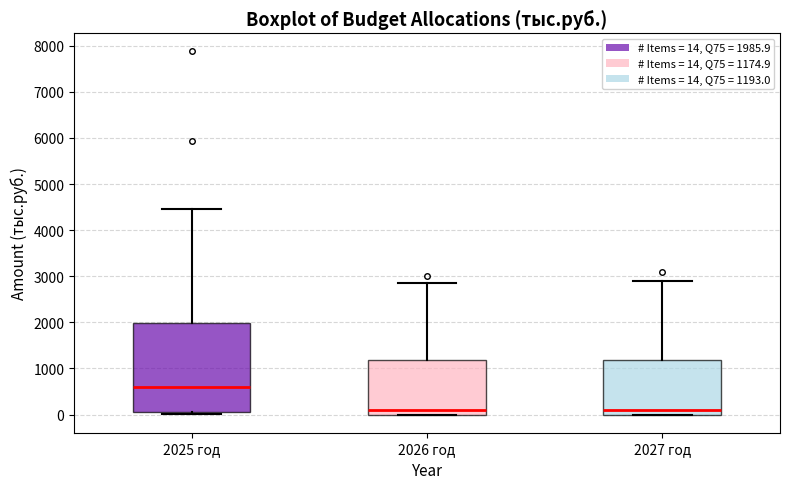

Which box's median line is the highest?

2025 год